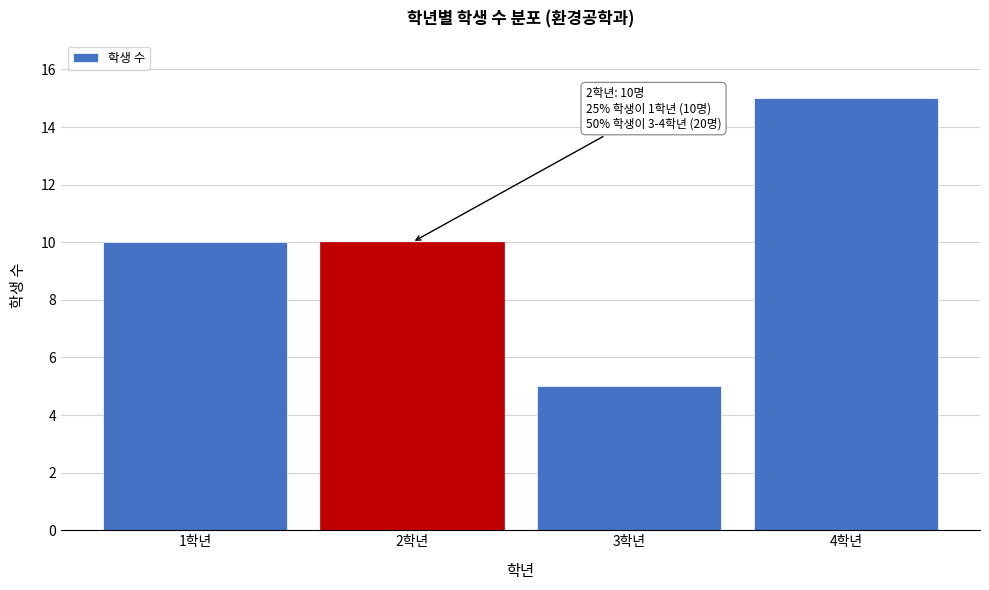

Reading left to right, what are all the values shown in this chart?

10	10	5	15